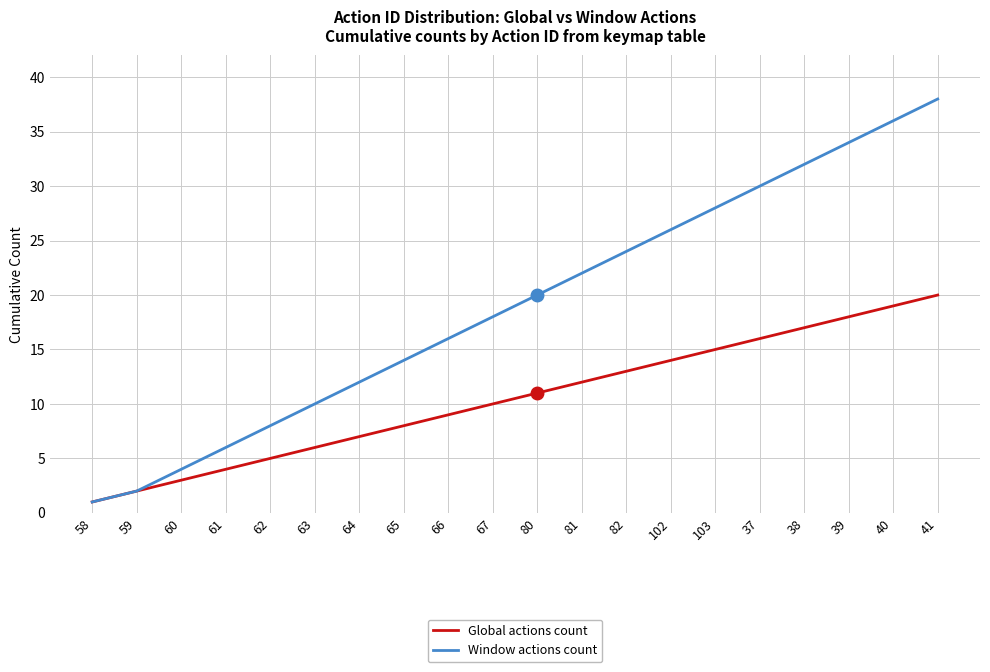

The Global actions count series shows 10 at 67. True or false?

True